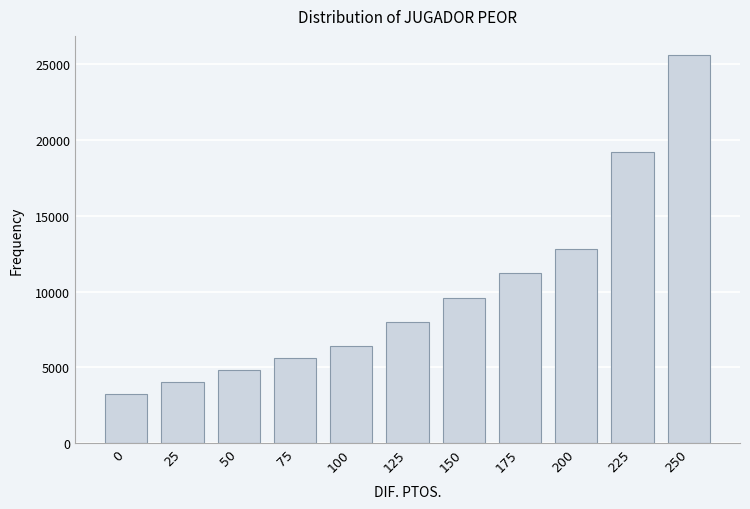

Reading left to right, list all the values displayed in this chart.

0=3200	25=4000	50=4800	75=5600	100=6400	125=8000	150=9600	175=11200	200=12800	225=19200	250=25600